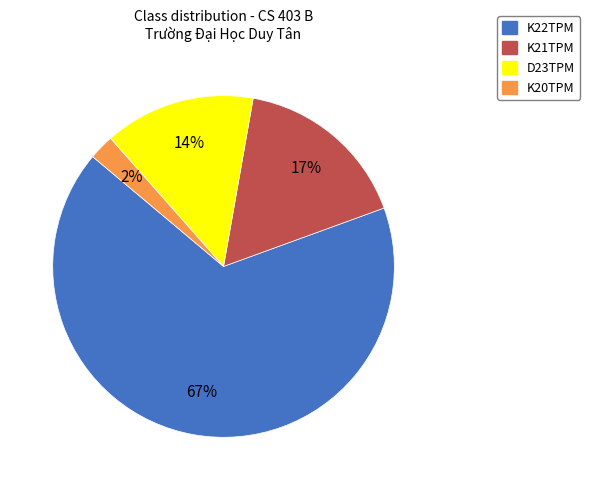

Is there a majority slice in this chart?

Yes